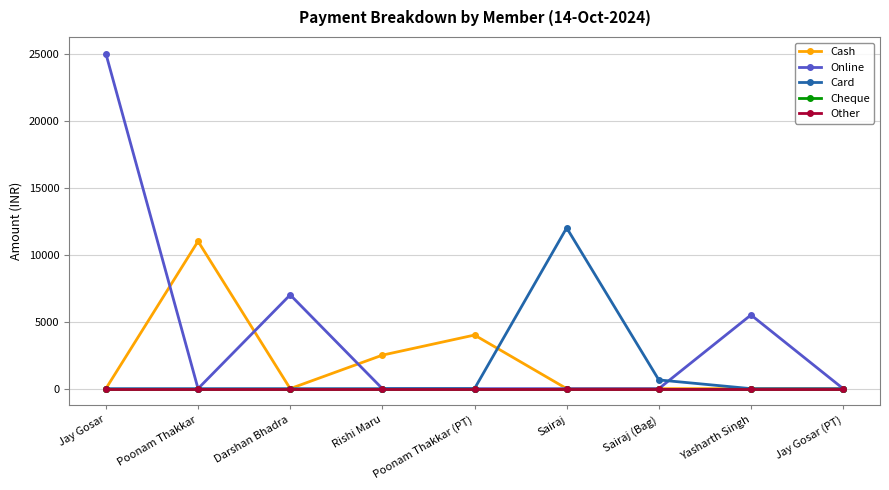

At which label is Other closest to 0?

Jay Gosar